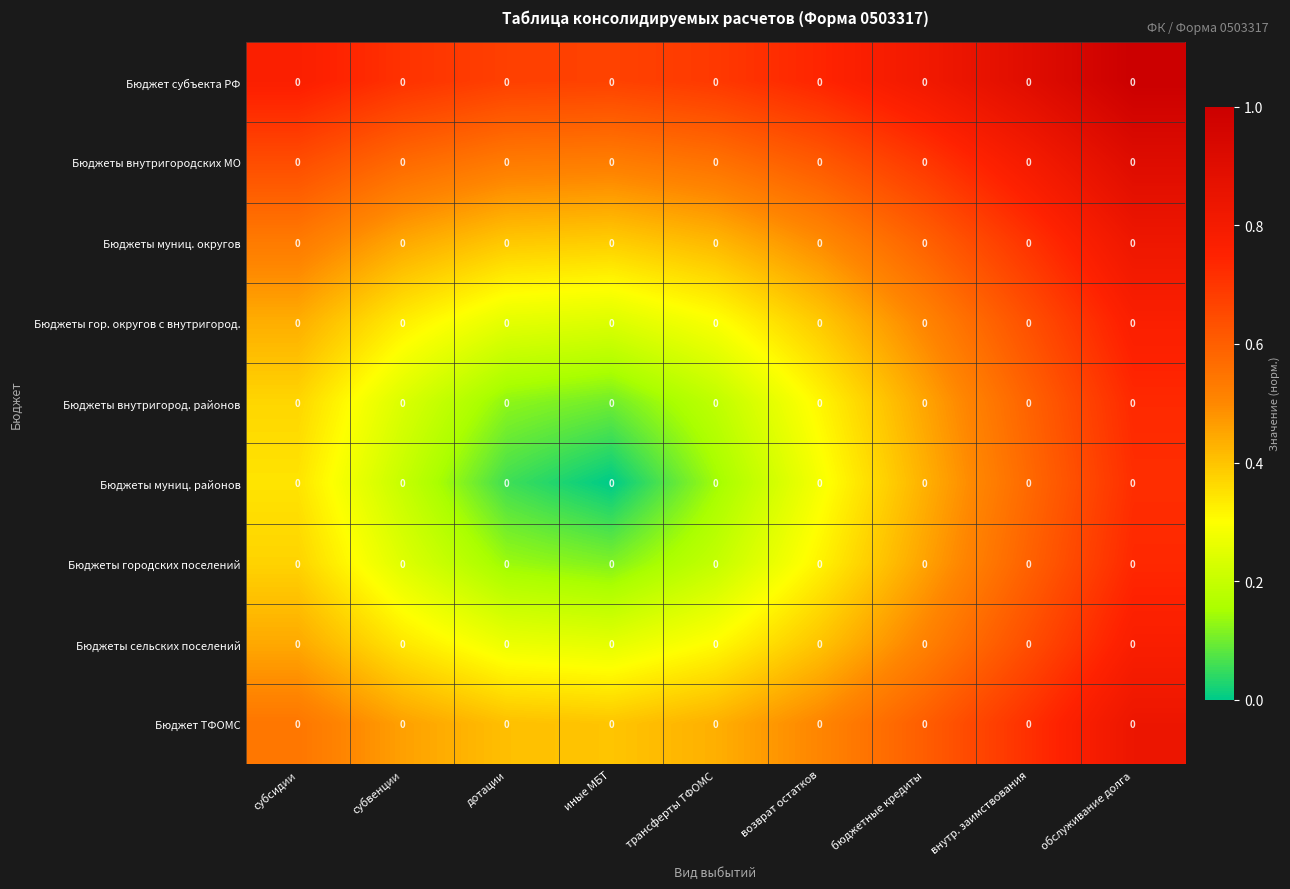

List the series in order of their peak value, lowest first.

Бюджеты муниц. районов, Бюджеты внутригород. районов, Бюджеты городских поселений, Бюджеты гор. округов с внутригород., Бюджеты сельских поселений, Бюджеты муниц. округов, Бюджет ТФОМС, Бюджеты внутригородских МО, Бюджет субъекта РФ